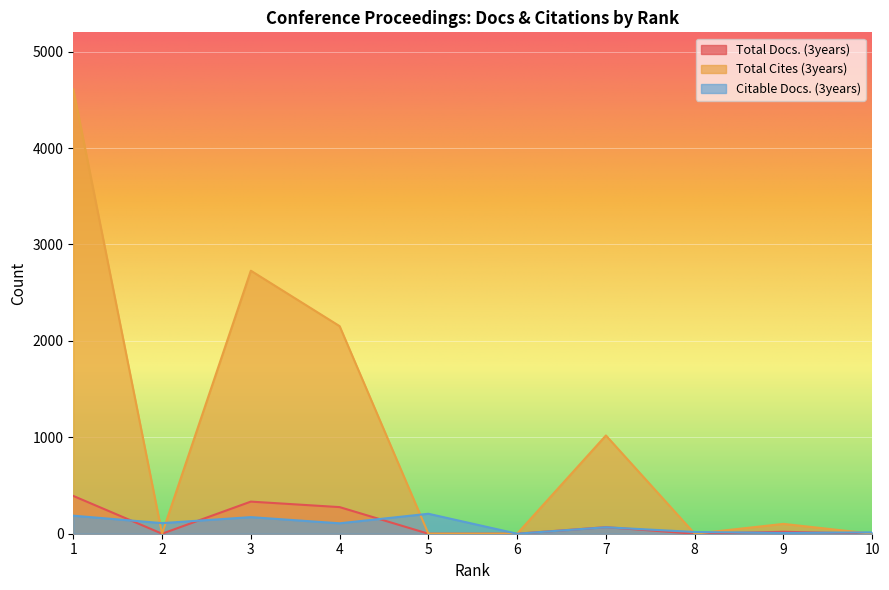

At which category is the sum across all series the highest?

1